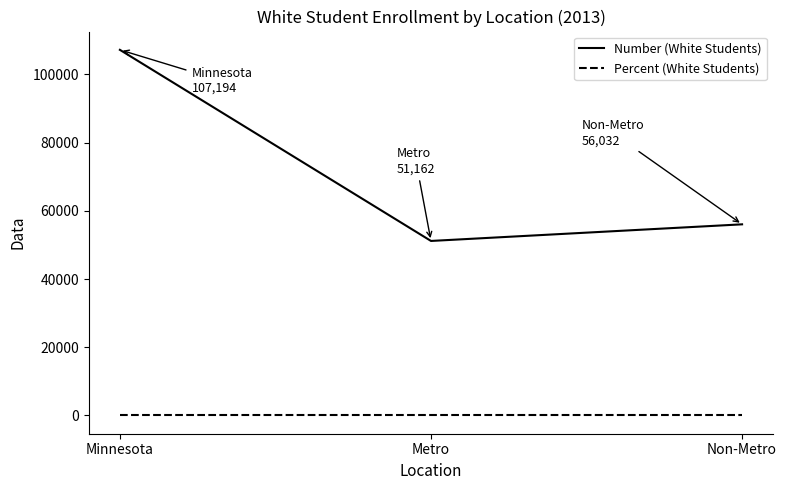

List the series in order of their overall mean, lowest first.

Percent (White Students), Number (White Students)